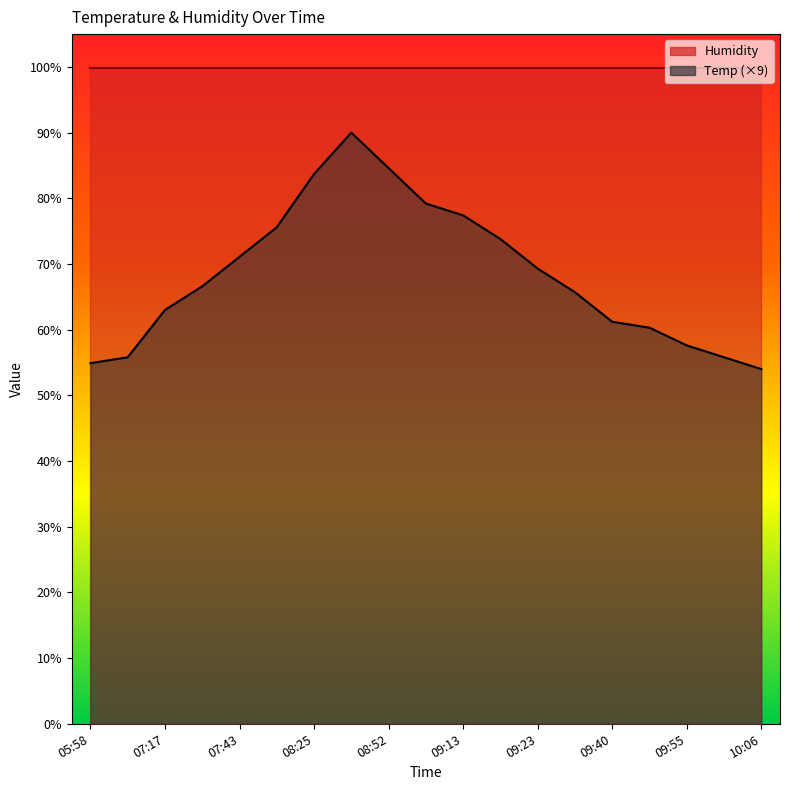

Read the value at 08:25.

83.7